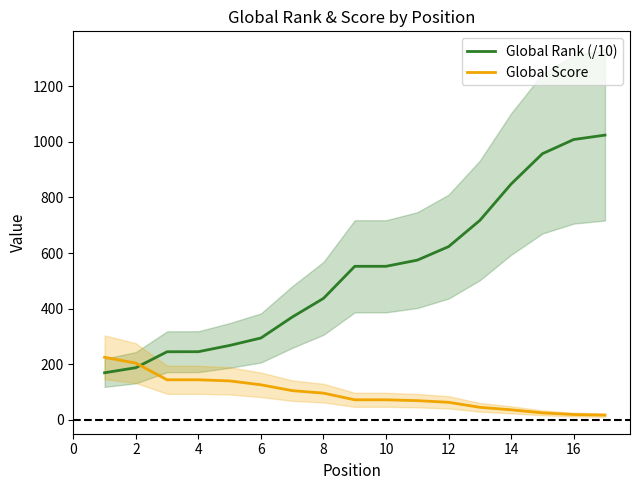

How many data points does each series have?

17